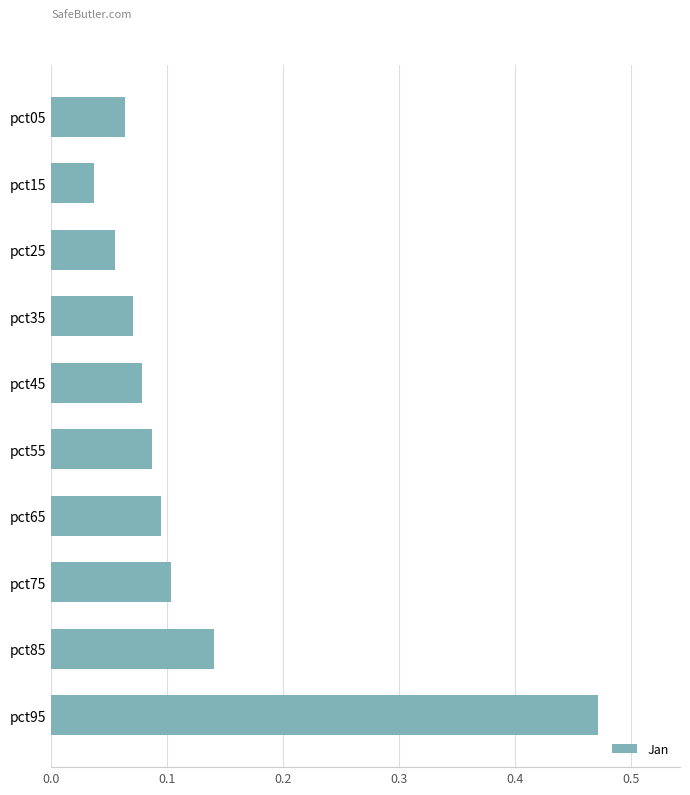

List the labels in order of value, smallest first.

pct15, pct25, pct05, pct35, pct45, pct55, pct65, pct75, pct85, pct95